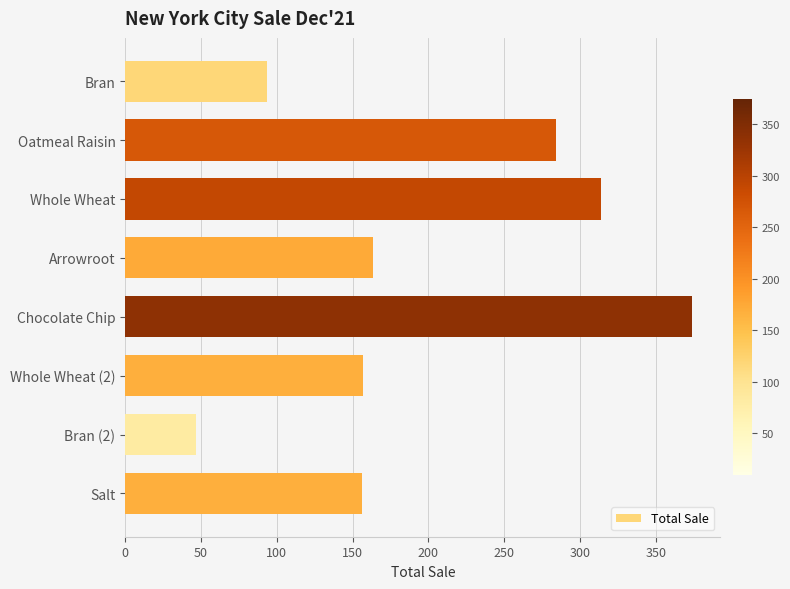

What is the difference between the second highest and second lowest values?

220.6